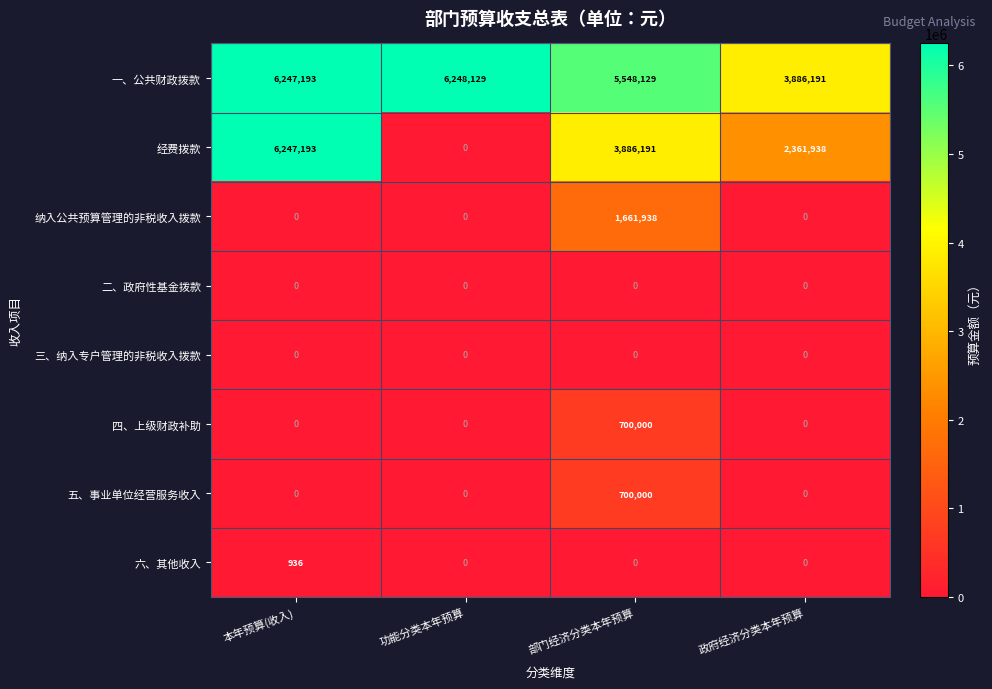

How many values in the 经费拨款 series are below 3886191?

2